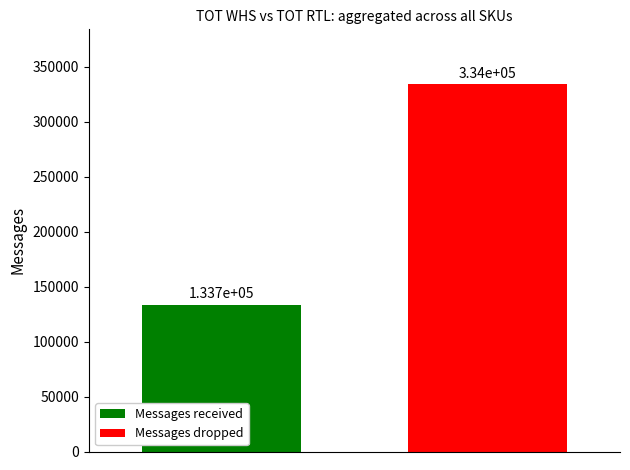

How many categories are shown in the chart?

1